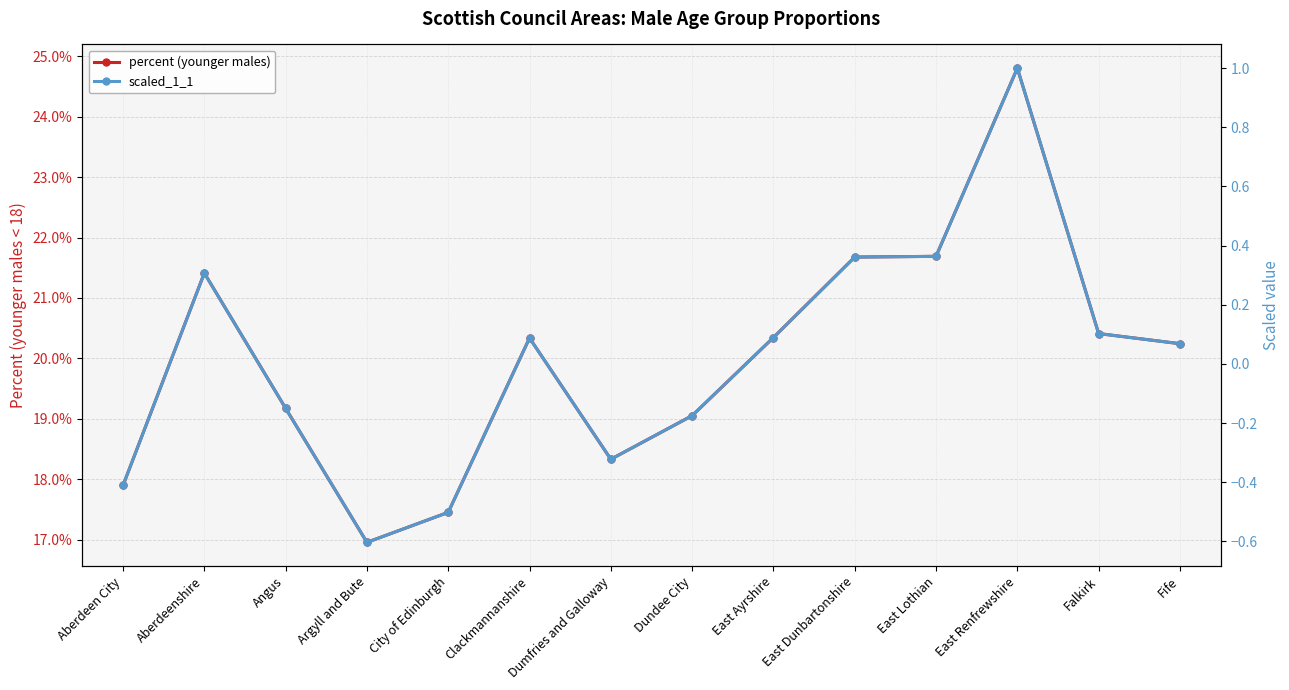

Which series has the largest range (max minus min)?

scaled_1_1